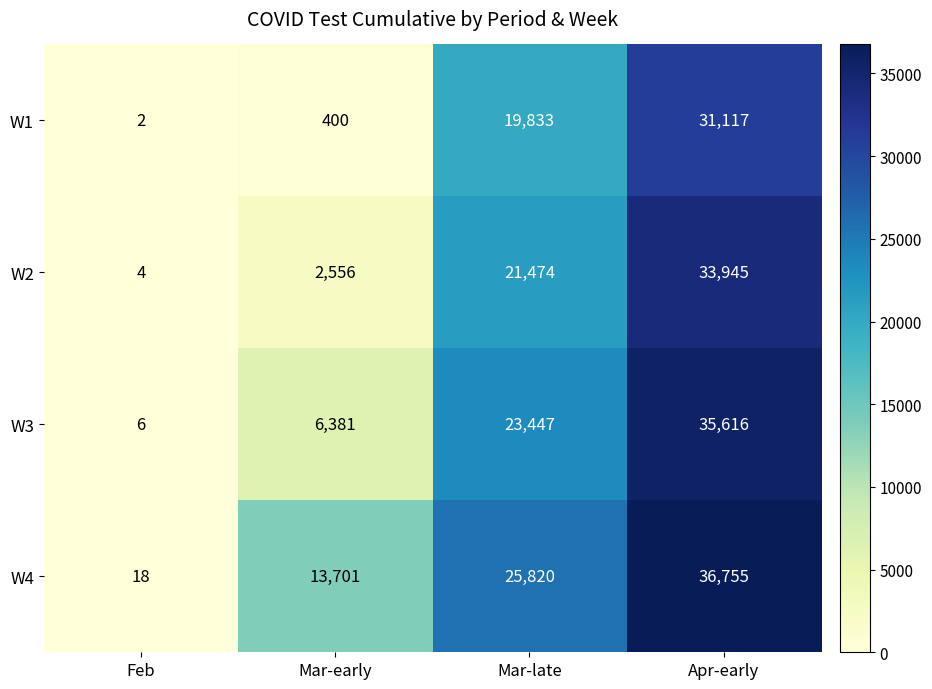

List the series in order of their overall mean, lowest first.

W1, W2, W3, W4